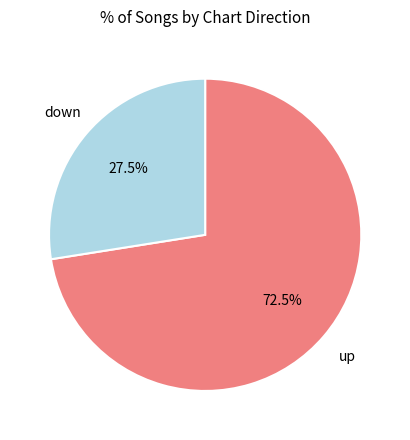

Rank the categories by value from lowest to highest.

down, up